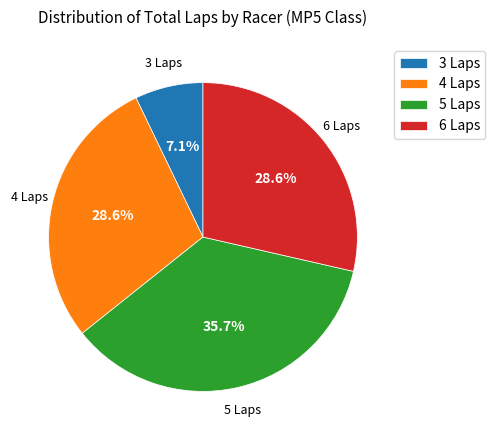

Combined, do 4 Laps and 5 Laps account for over 50%?

Yes